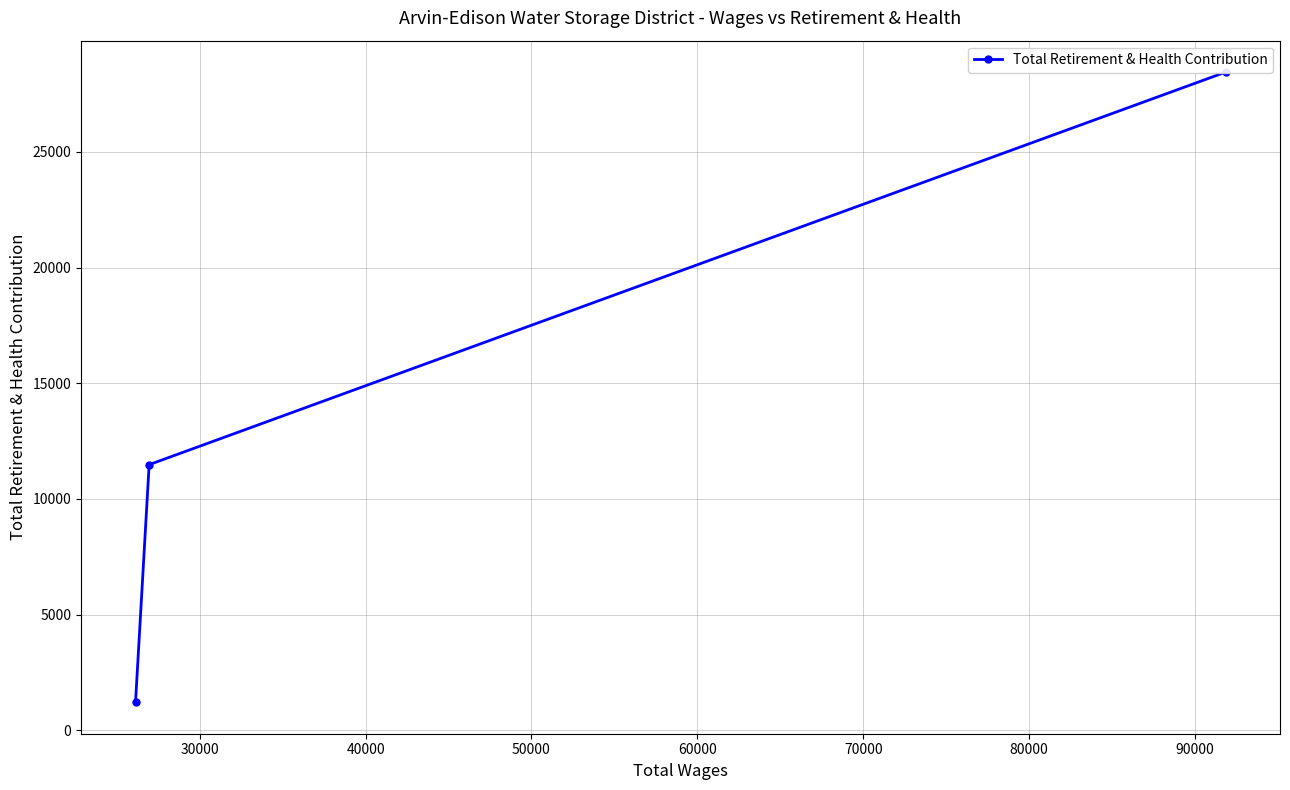

What is the minimum value shown in the chart?

1211